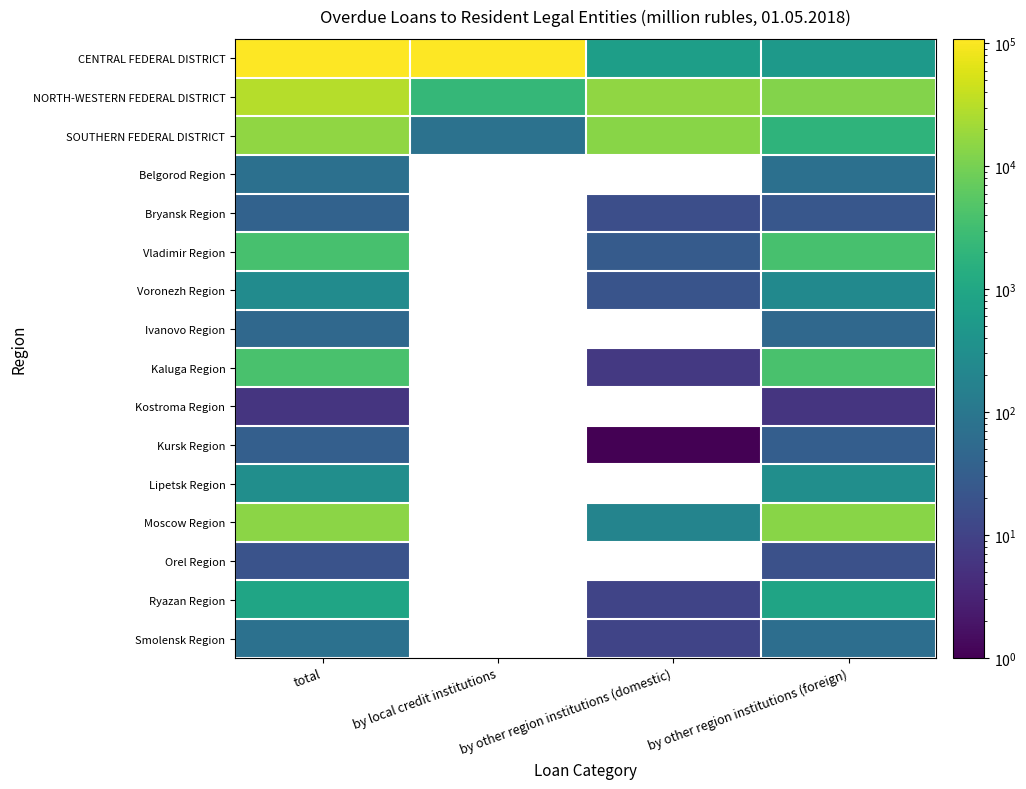

Where is SOUTHERN FEDERAL DISTRICT nearest to the value 7834?

by other region institutions (domestic)